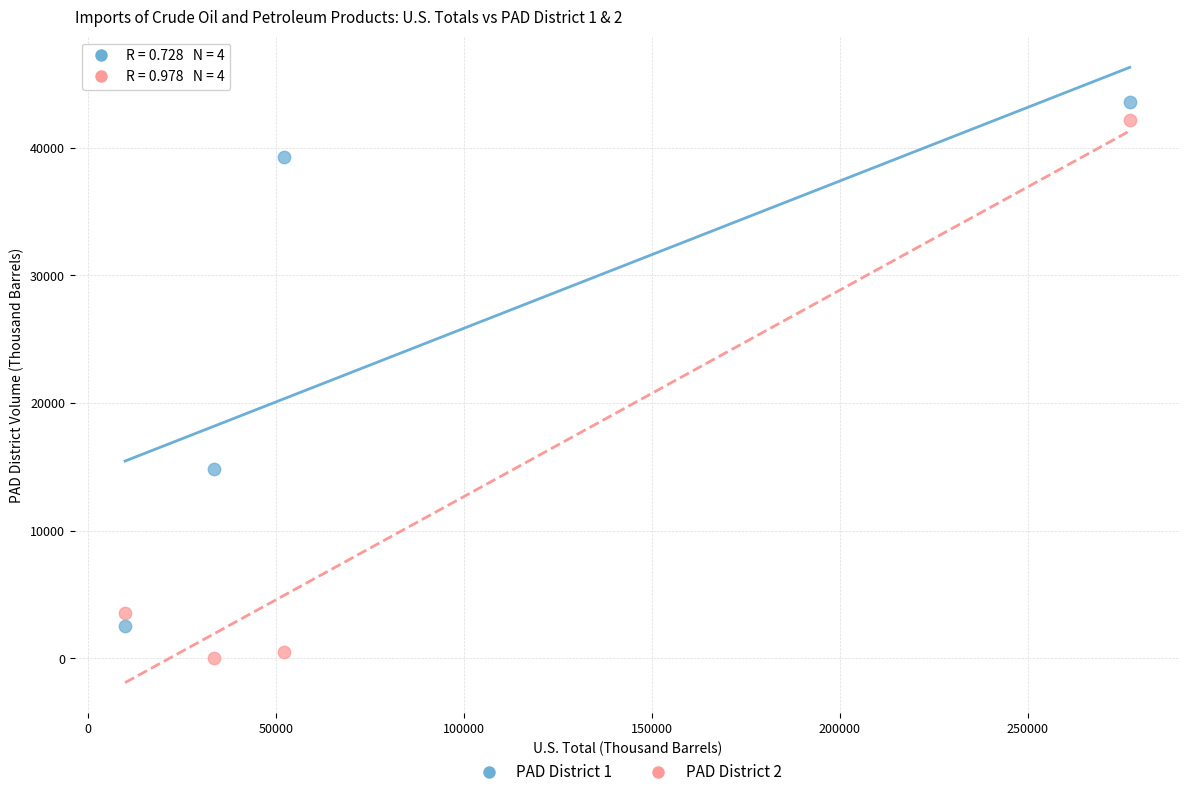

Across all series, what Y value is closest to 21789?

14844